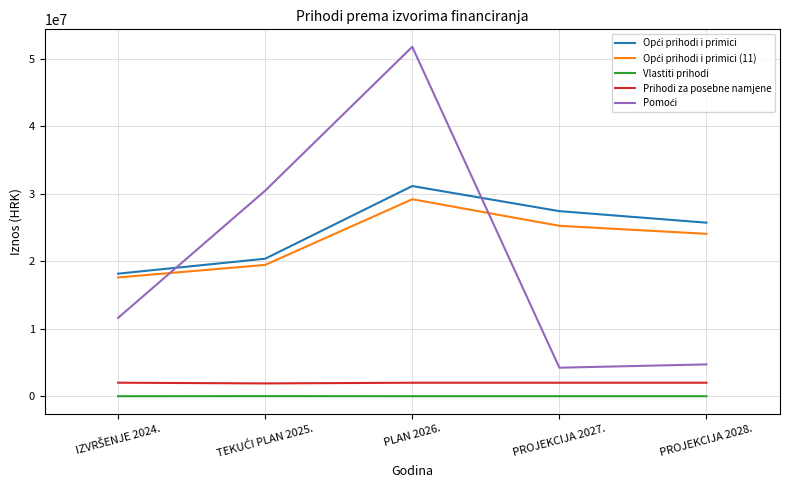

True or false: Prihodi za posebne namjene and Vlastiti prihodi cross at least once.

False